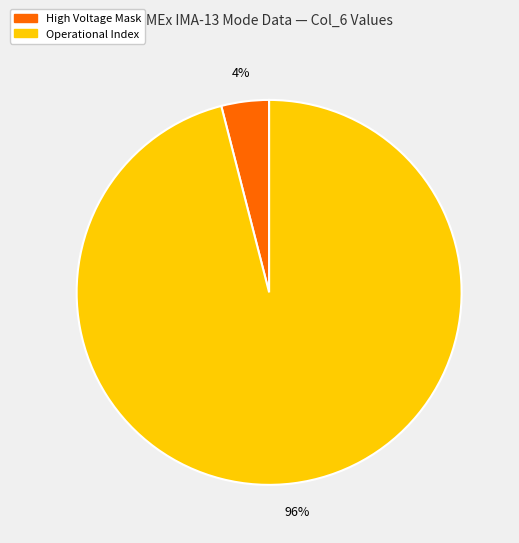

To the nearest percent, what is the difference between the largest and smallest slice percentages?

92%